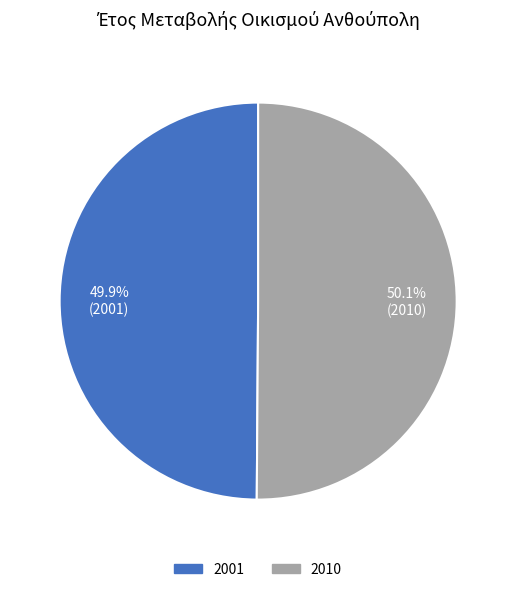

What percentage do 2010 and 2001 together represent?

100.0%